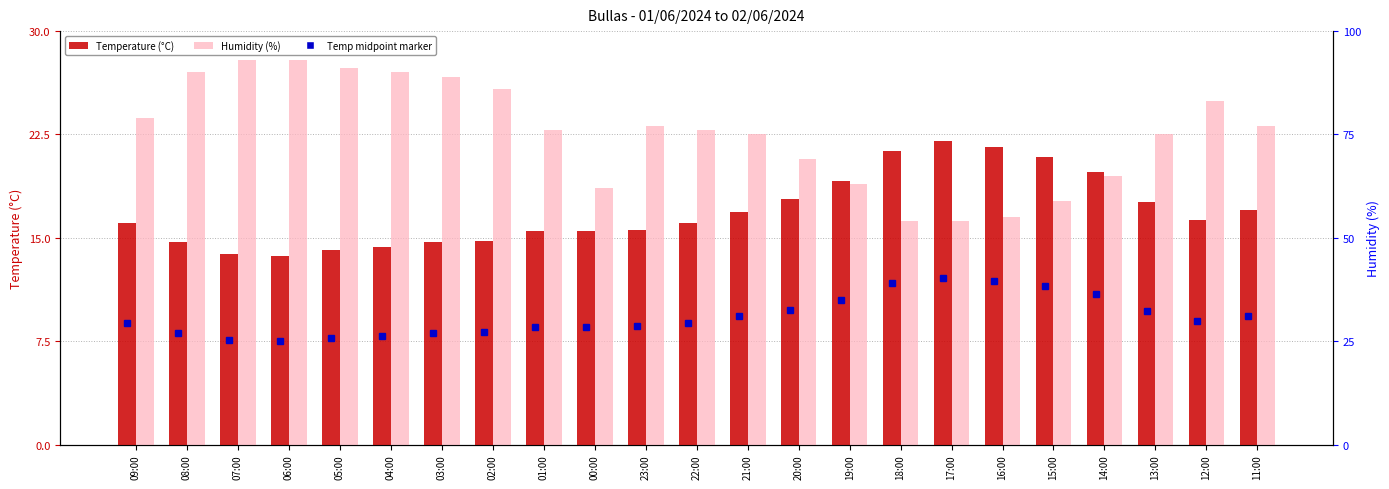

The Humidity (%) series shows 76.0 at 01:00. True or false?

True